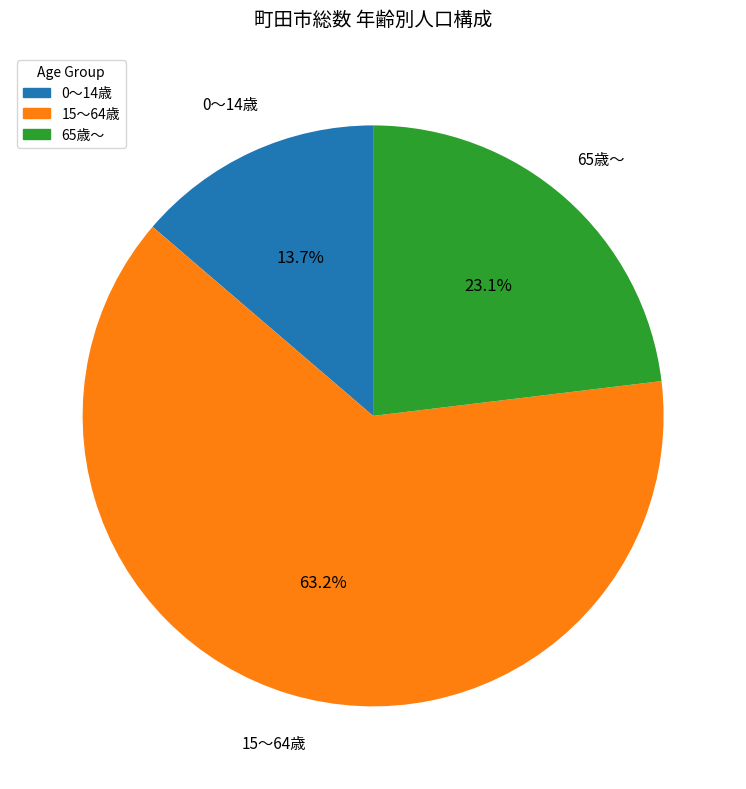

Is there a majority slice in this chart?

Yes